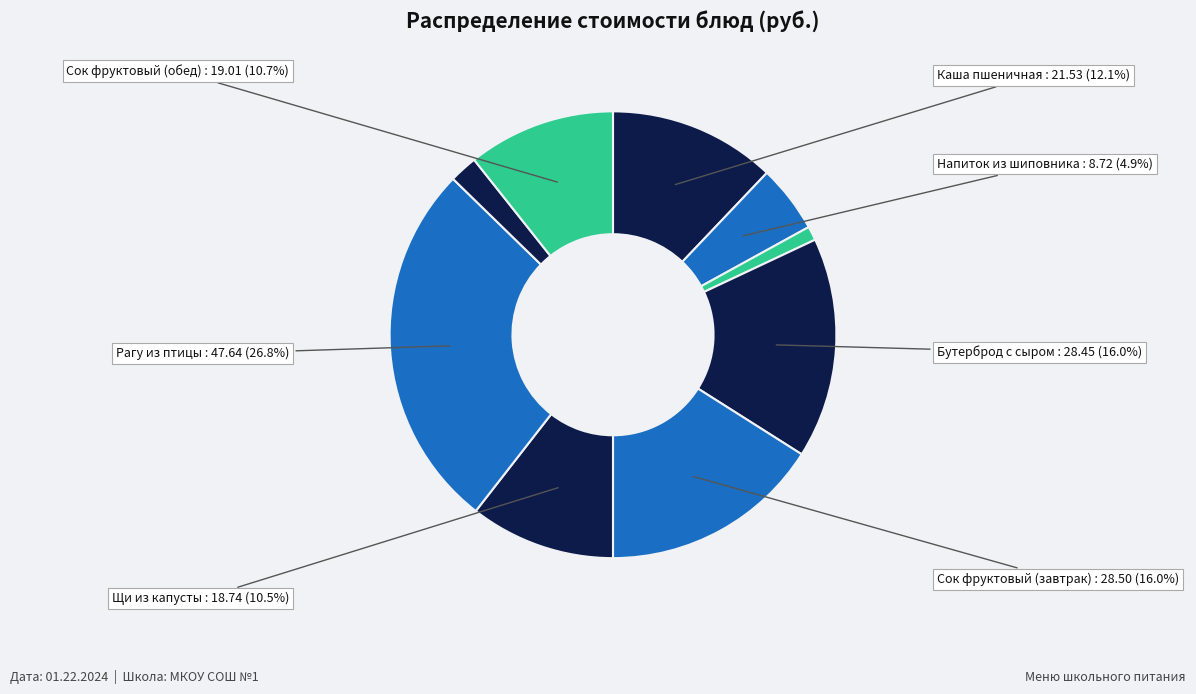

Rank the categories by value from highest to lowest.

Рагу из птицы, Сок фруктовый завтрак, Бутерброд с сыром, Каша пшеничная молочная с маслом, Сок фруктовый обед, Щи из свежей капусты с картофелем, Напиток из шиповника, Хлеб пшеничный (булка Тавдинская) обед, Хлеб пшеничный (булка Тавдинская) завтрак